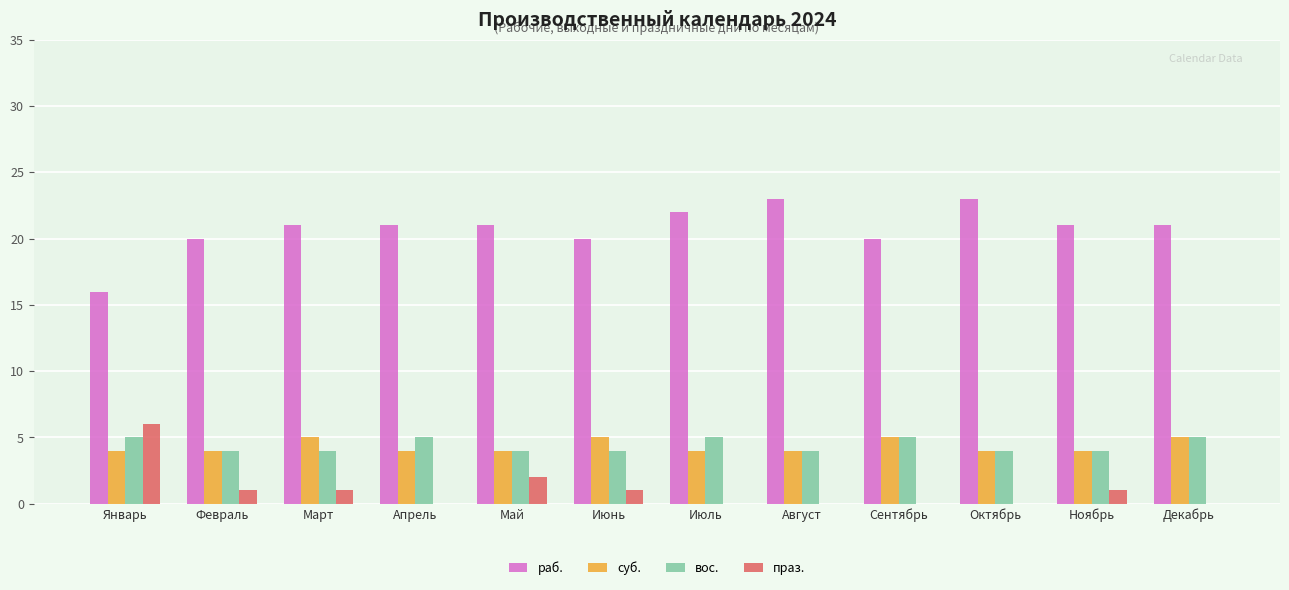

Reading left to right, transcribe all the data shown in this chart.

раб.: 16	20	21	21	21	20	22	23	20	23	21	21
суб.: 4	4	5	4	4	5	4	4	5	4	4	5
вос.: 5	4	4	5	4	4	5	4	5	4	4	5
праз.: 6	1	1	0	2	1	0	0	0	0	1	0